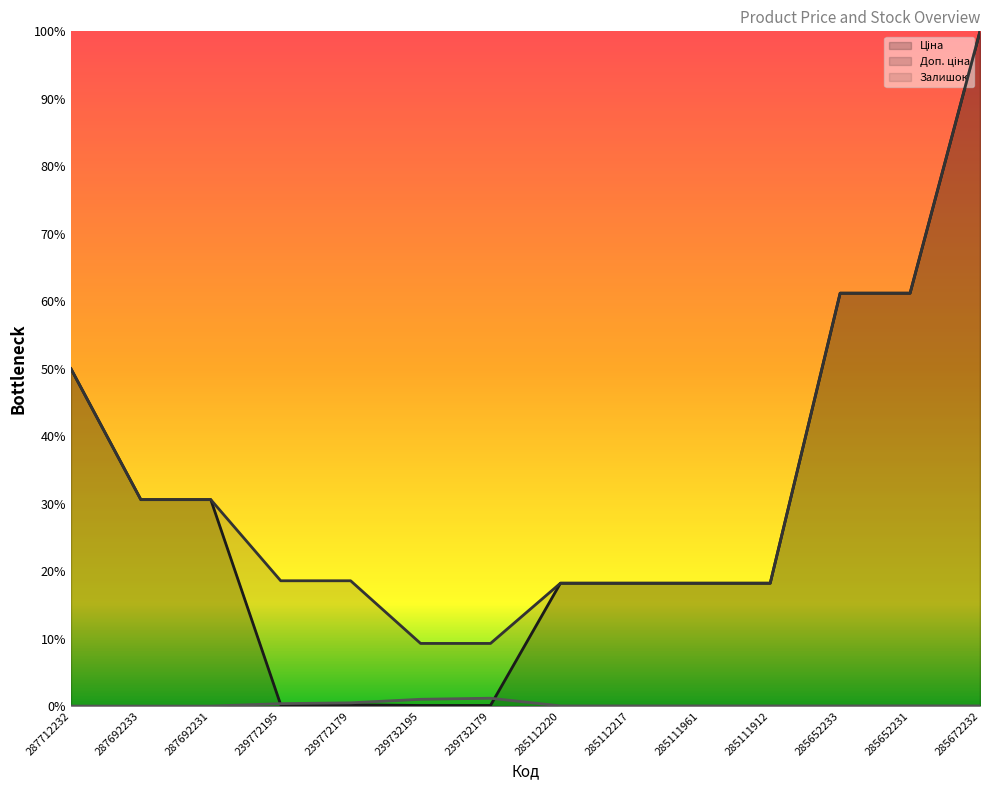

Count the number of categories in the chart.

14